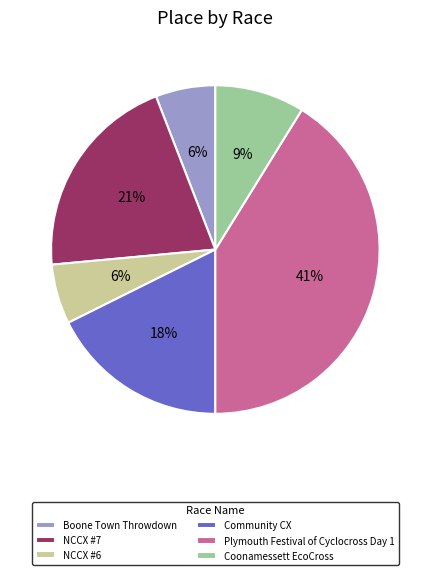

What percentage is the NCCX #7 slice, to the nearest percent?

21%